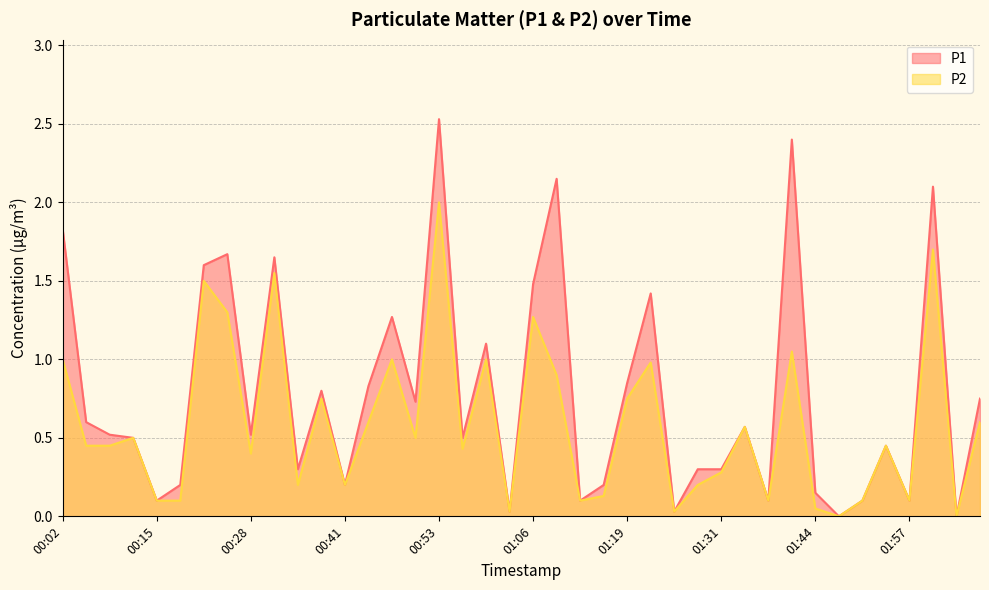

Rank the series by their average value, from lowest to highest.

P2, P1